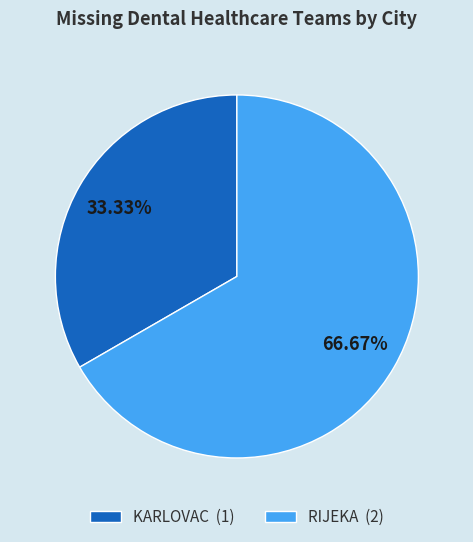

To the nearest percent, what percentage of the pie is KARLOVAC?

33%